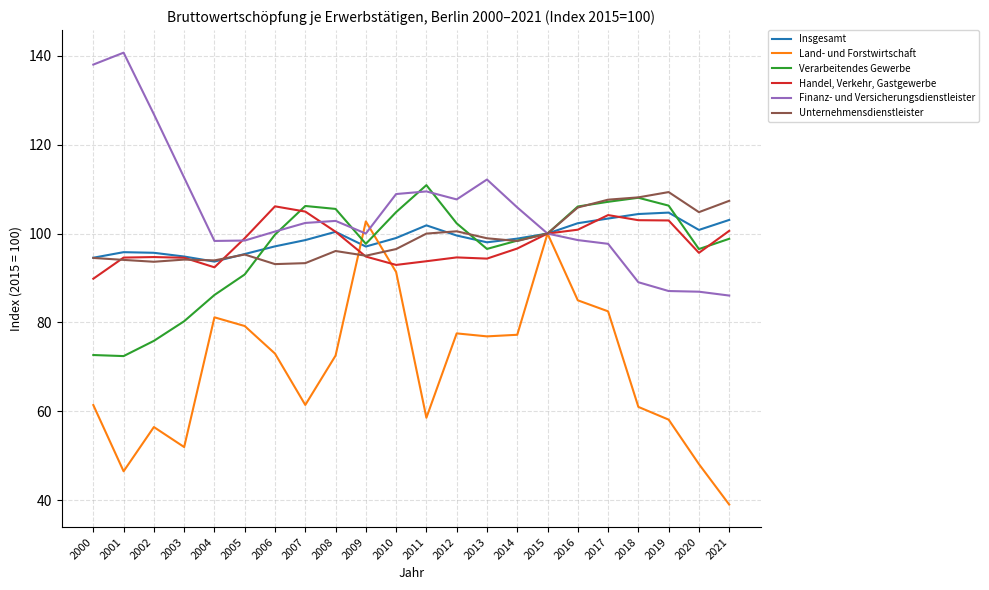

True or false: Verarbeitendes Gewerbe and Unternehmensdienstleister intersect in this chart.

True